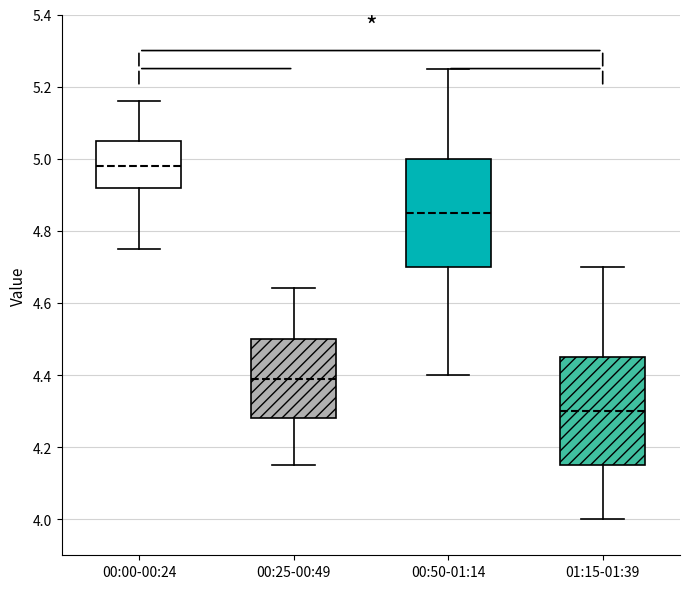

Which box's median line is the lowest?

01:15-01:39